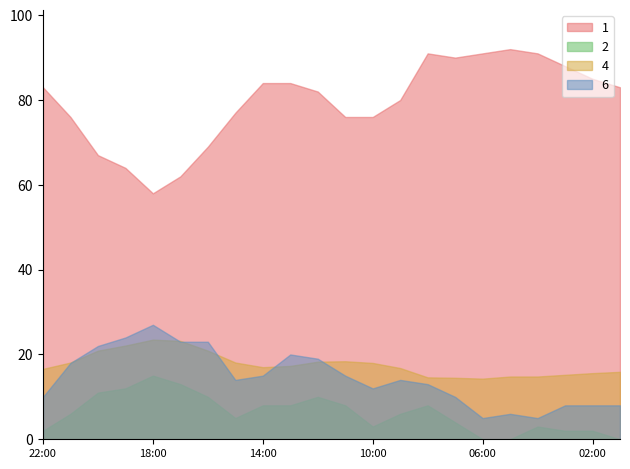

Where is Refacho nearest to the value 16?

14:00